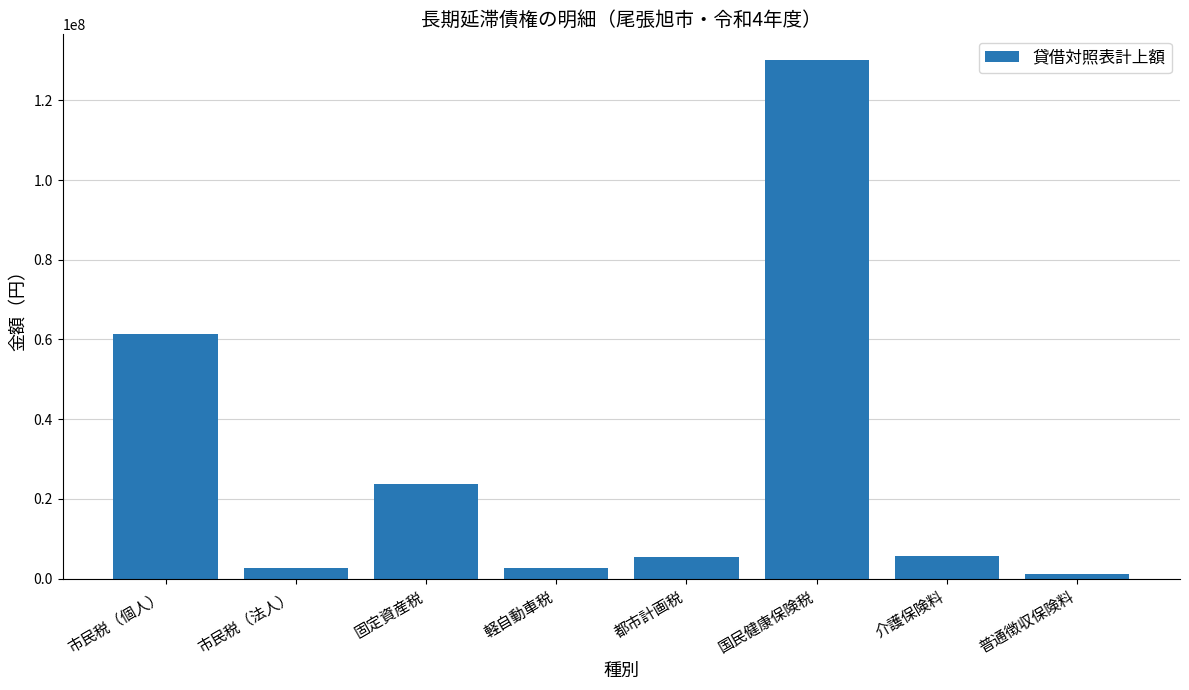

What is the label of the 6th bar from the left?

国民健康保険税